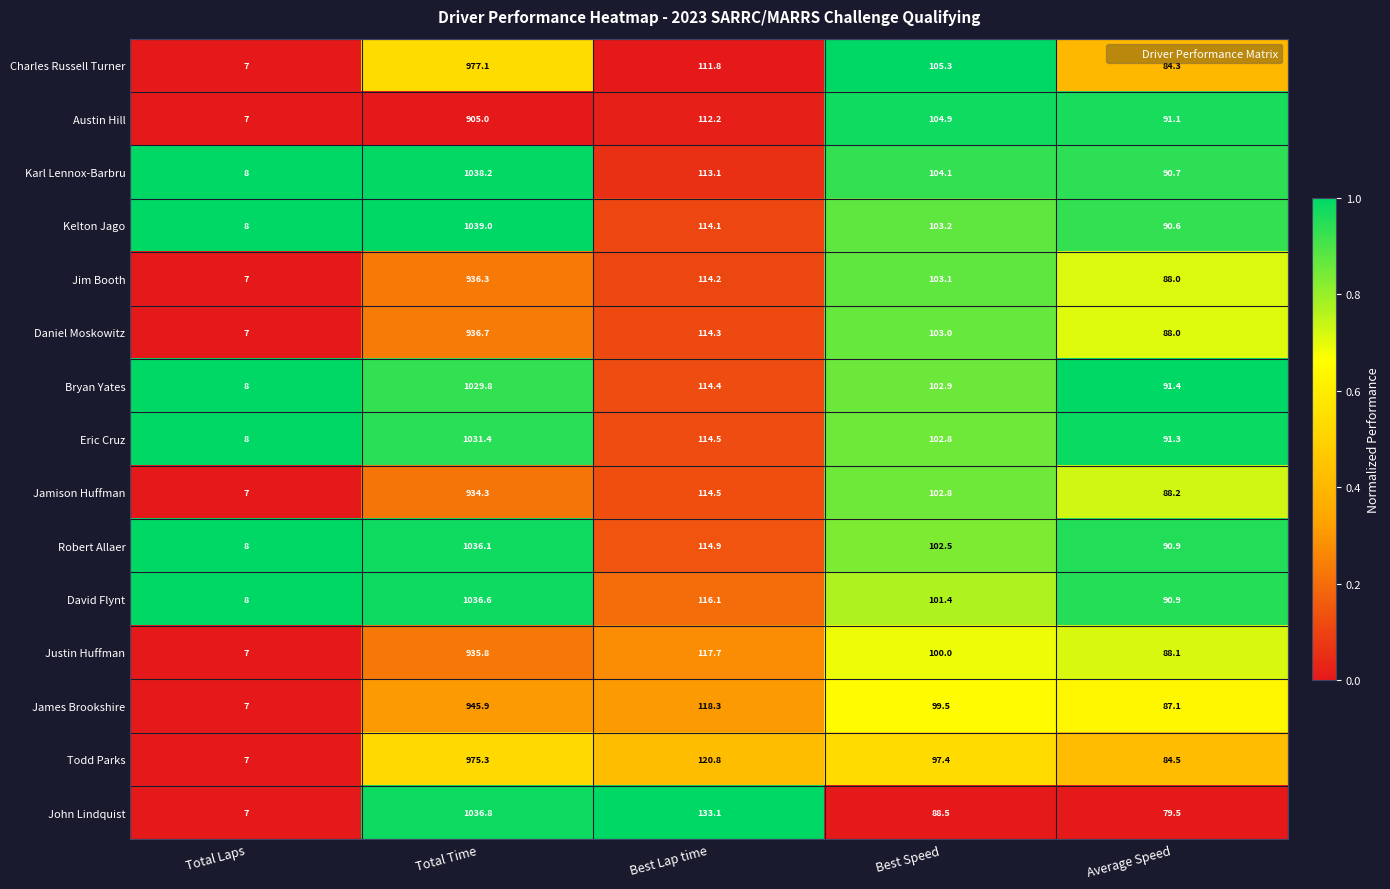

Where is Jim Booth nearest to the value 471?

Best Lap time